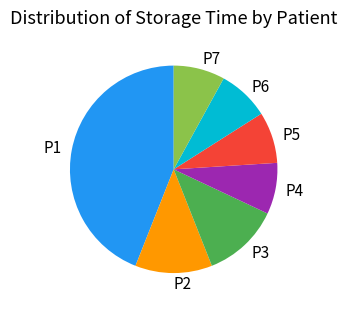

What is the ratio of the value at P5 to the value at P2?

0.7